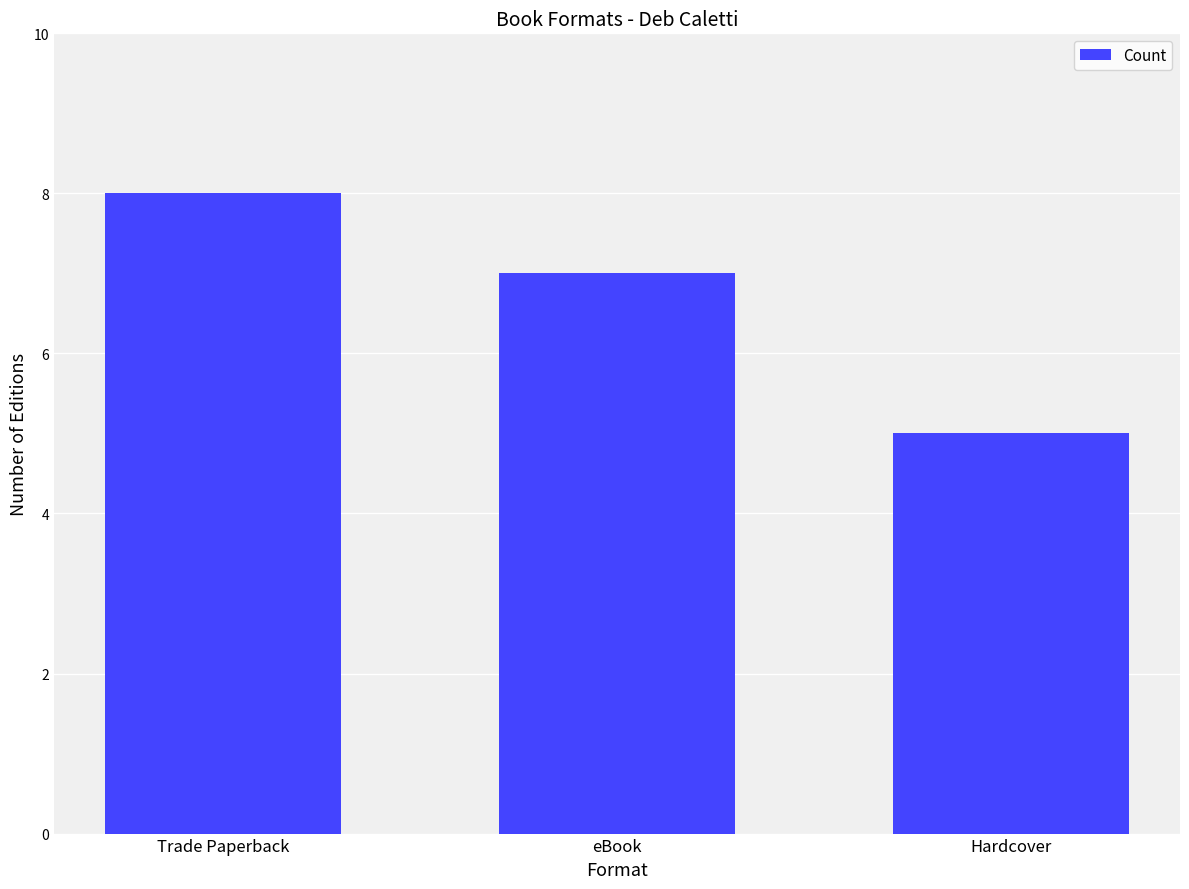

Which label corresponds to the smallest value in the chart?

Hardcover